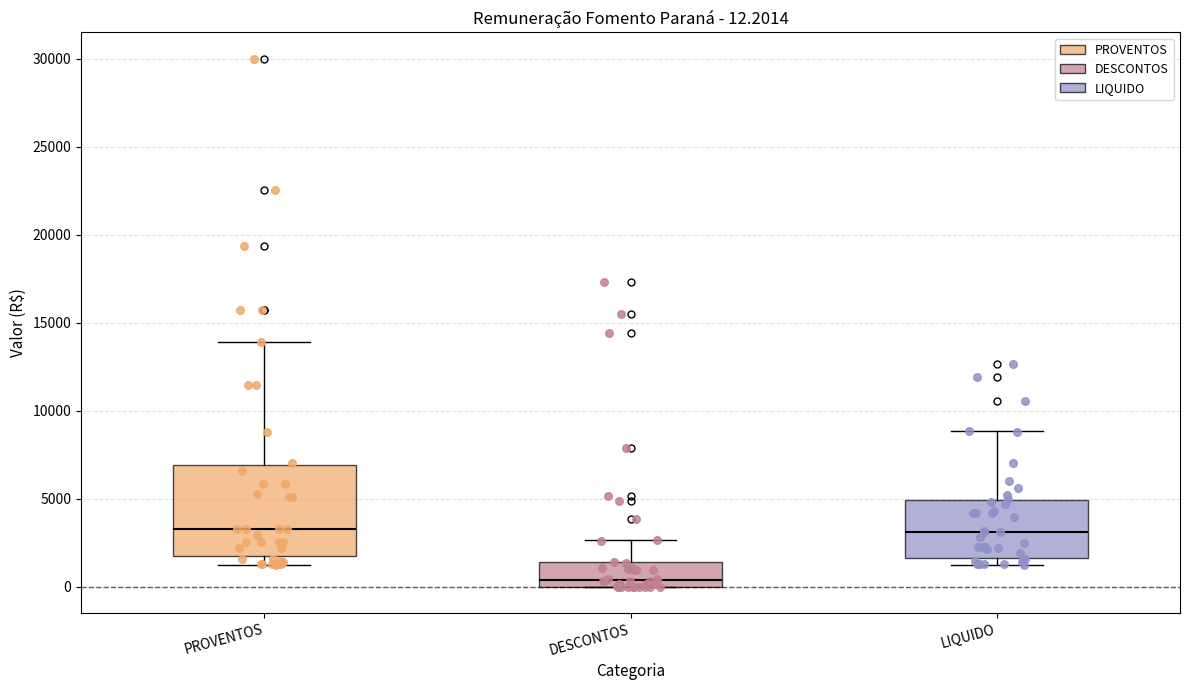

Comparing the boxes themselves (not the whiskers), which one is the tallest?

PROVENTOS